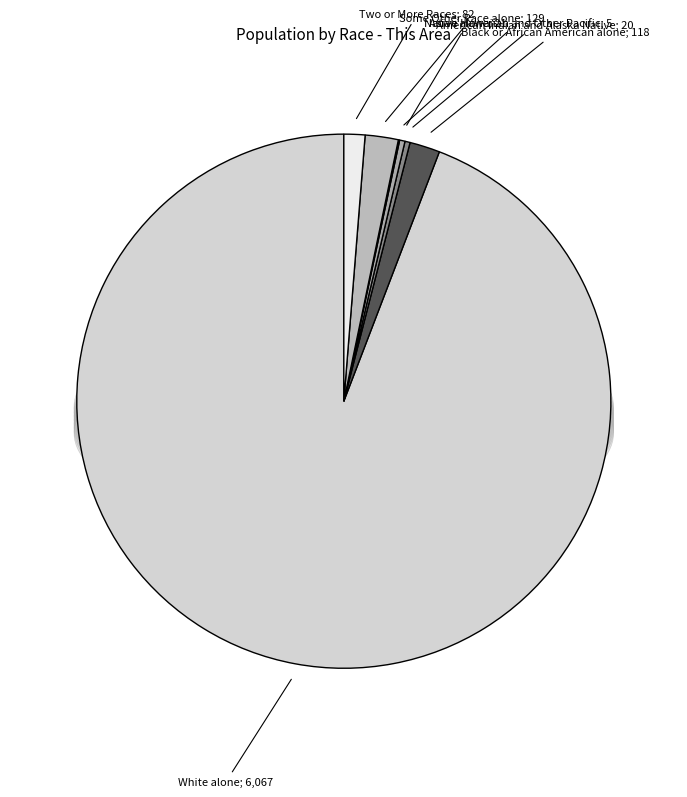

Which category has the smallest portion of the pie?

Native Hawaiian and Other Pacific